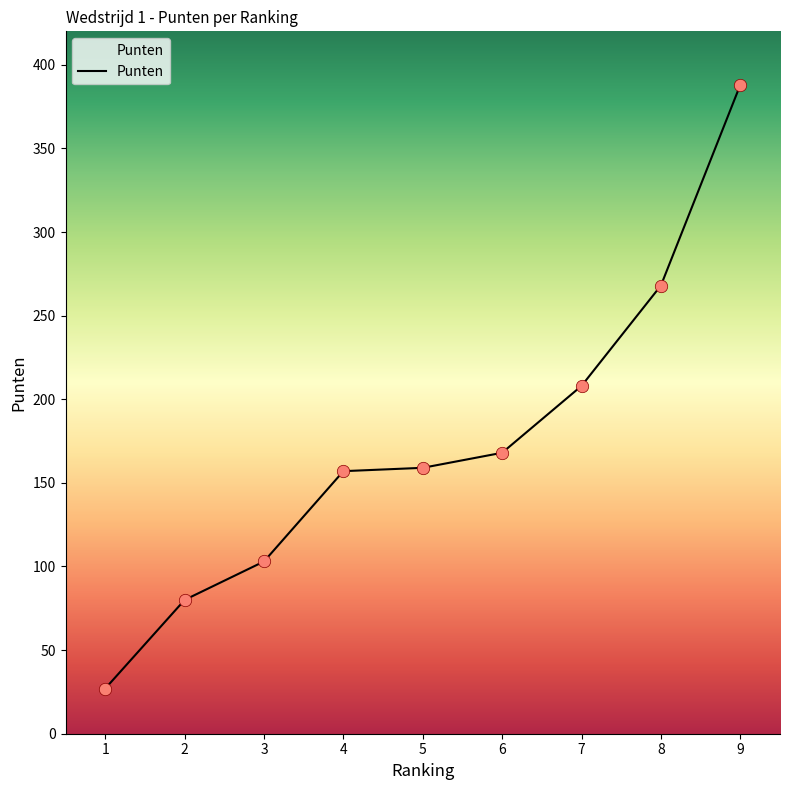

What is the ratio of the value at 6 to the value at 4?

1.1